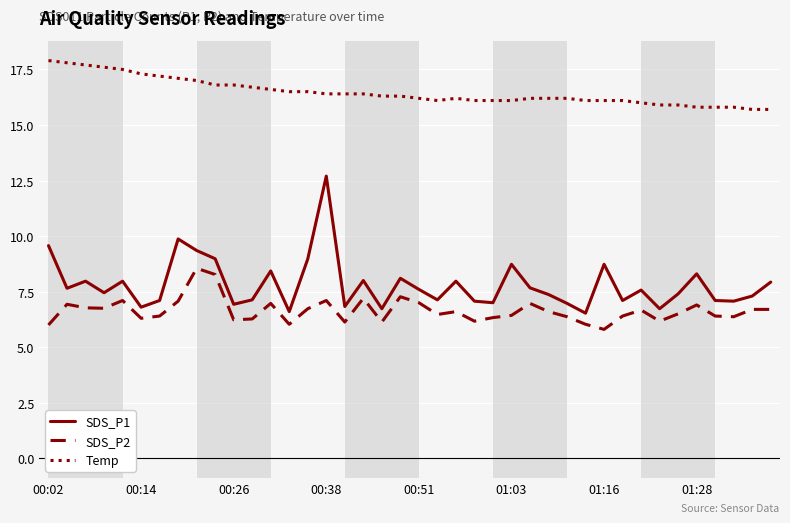

Which series has the largest total across all categories?

Temp